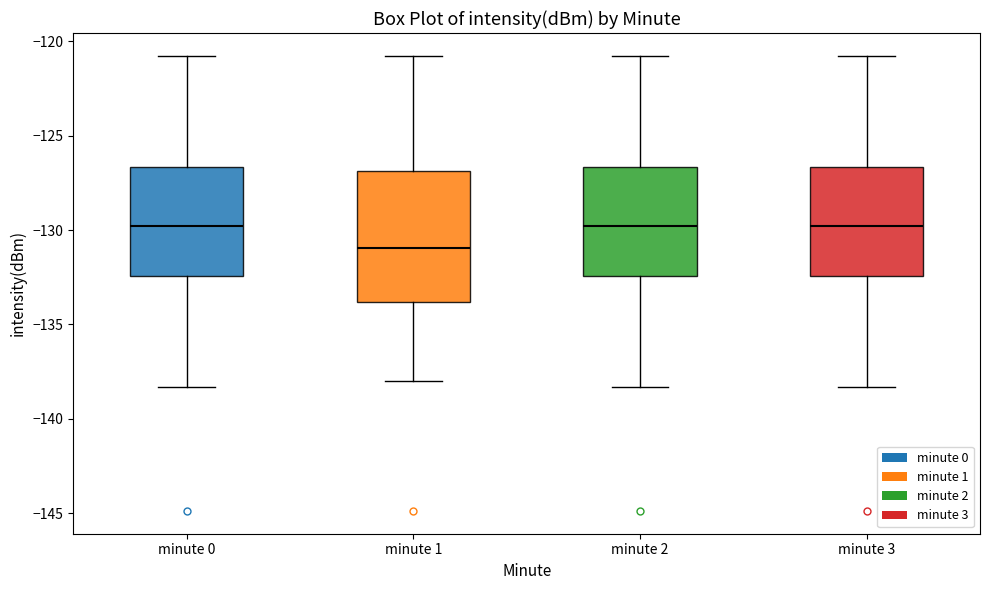

Where is the upper edge of the box for minute 3 on the y-axis? The values are not printed on the chart, so give them approximately, as read against the axis.

-126.5